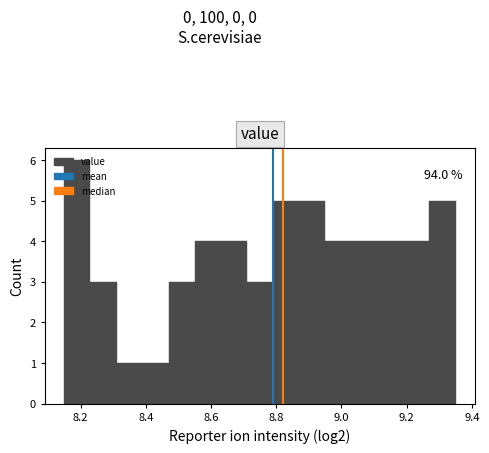

Which range on the x-axis has the tallest bar?

8.15 to 8.23